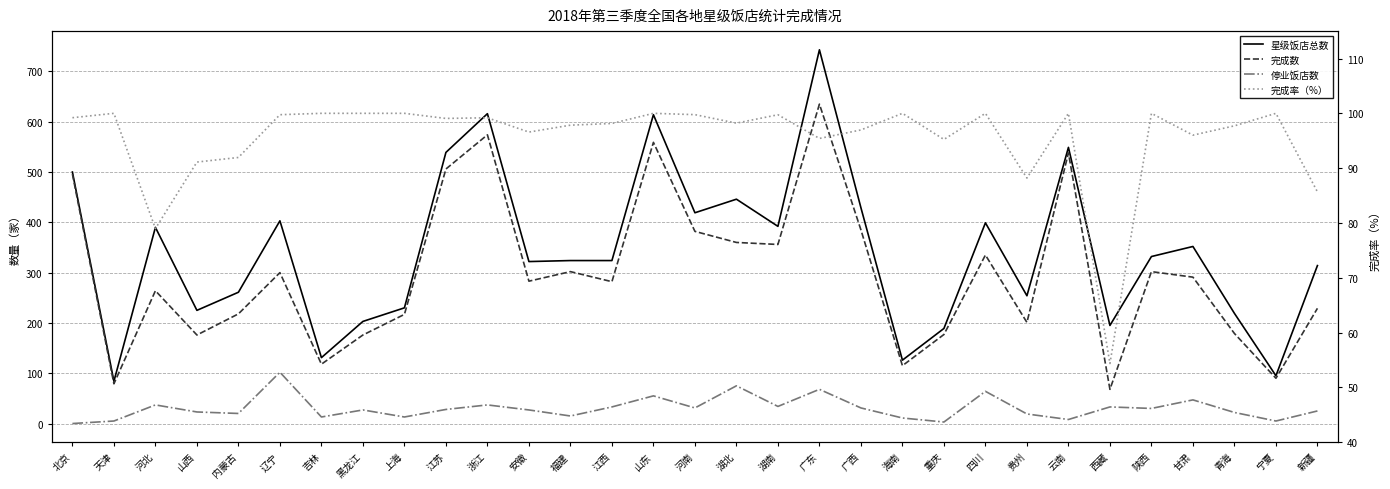

How many interior local valleys does the 完成数 series have?

10